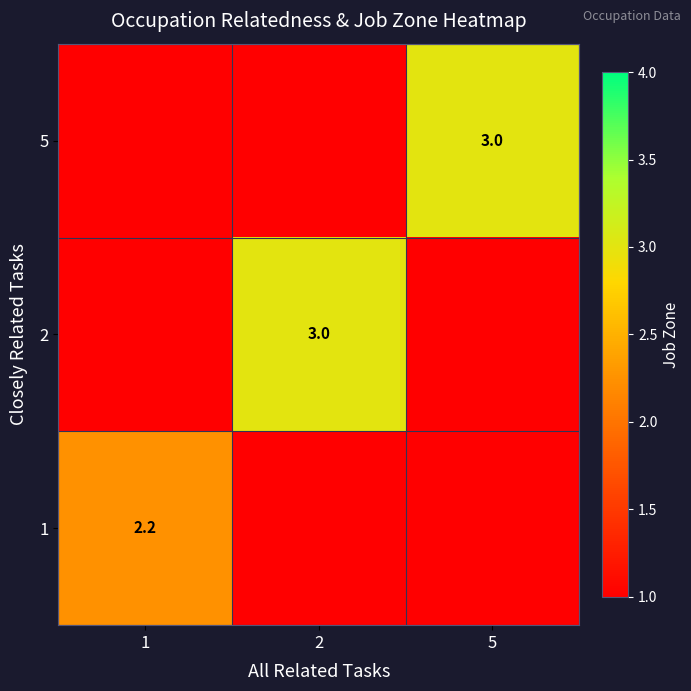

The 1 series shows 1.3 at 1. True or false?

False